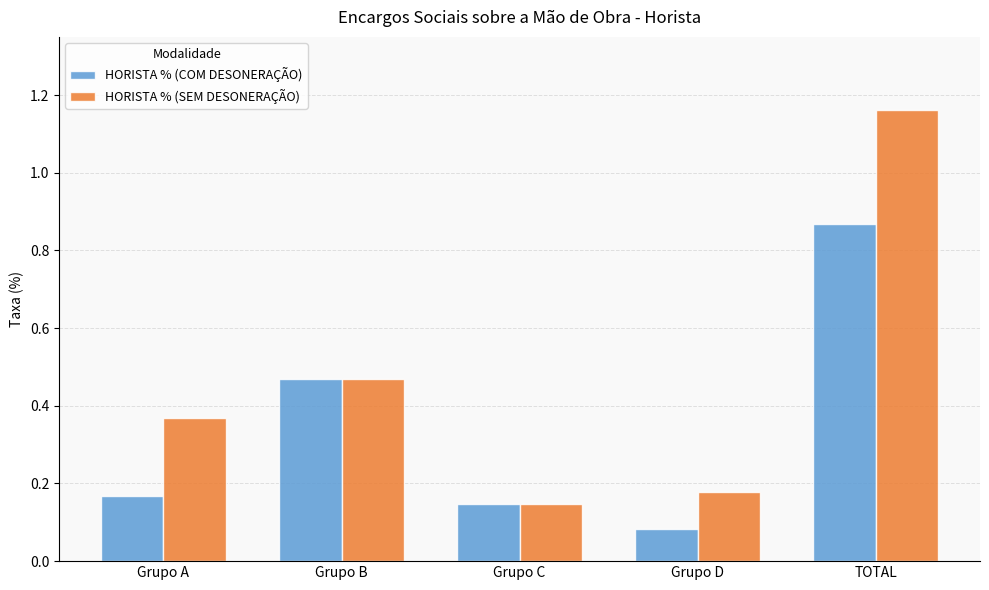

What are all the series names shown in the legend?

HORISTA % (COM DESONERAÇÃO), HORISTA % (SEM DESONERAÇÃO)